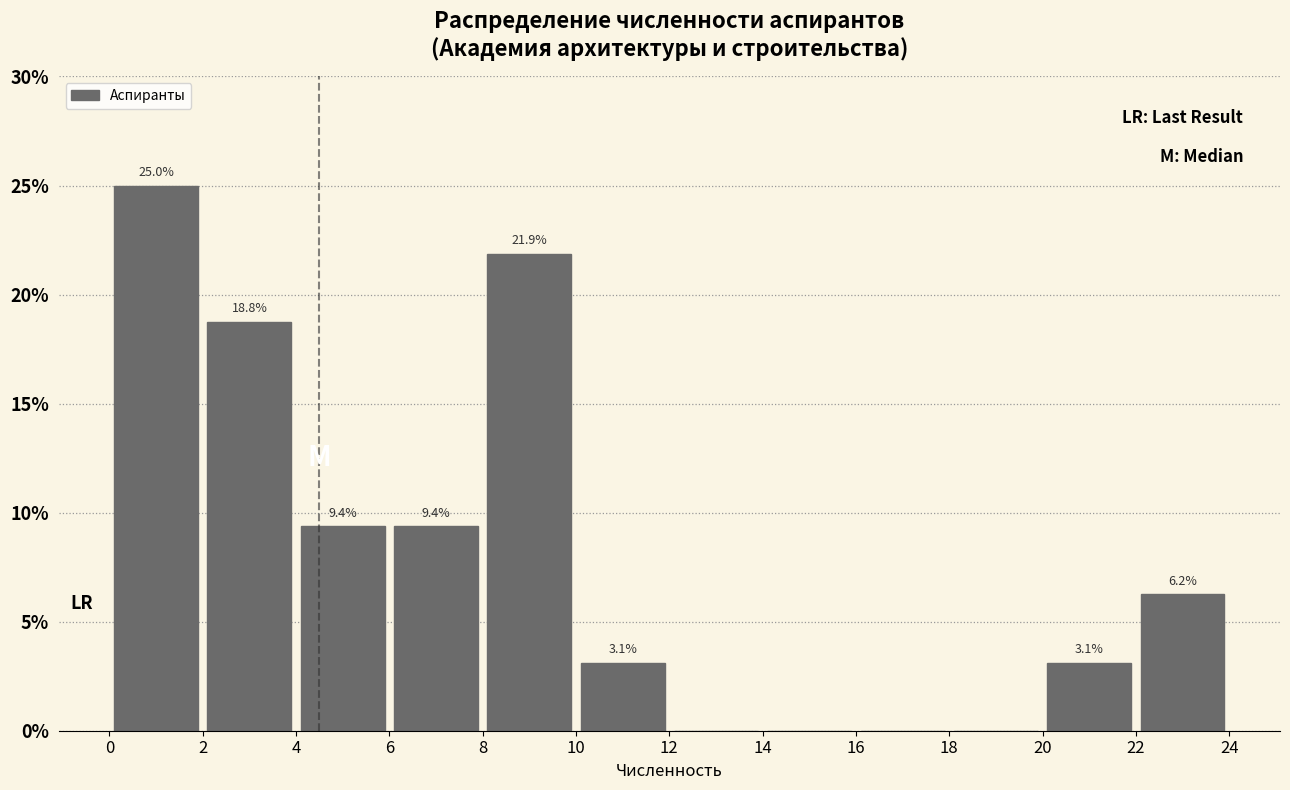

Which range on the x-axis has the tallest bar?

0 to 2